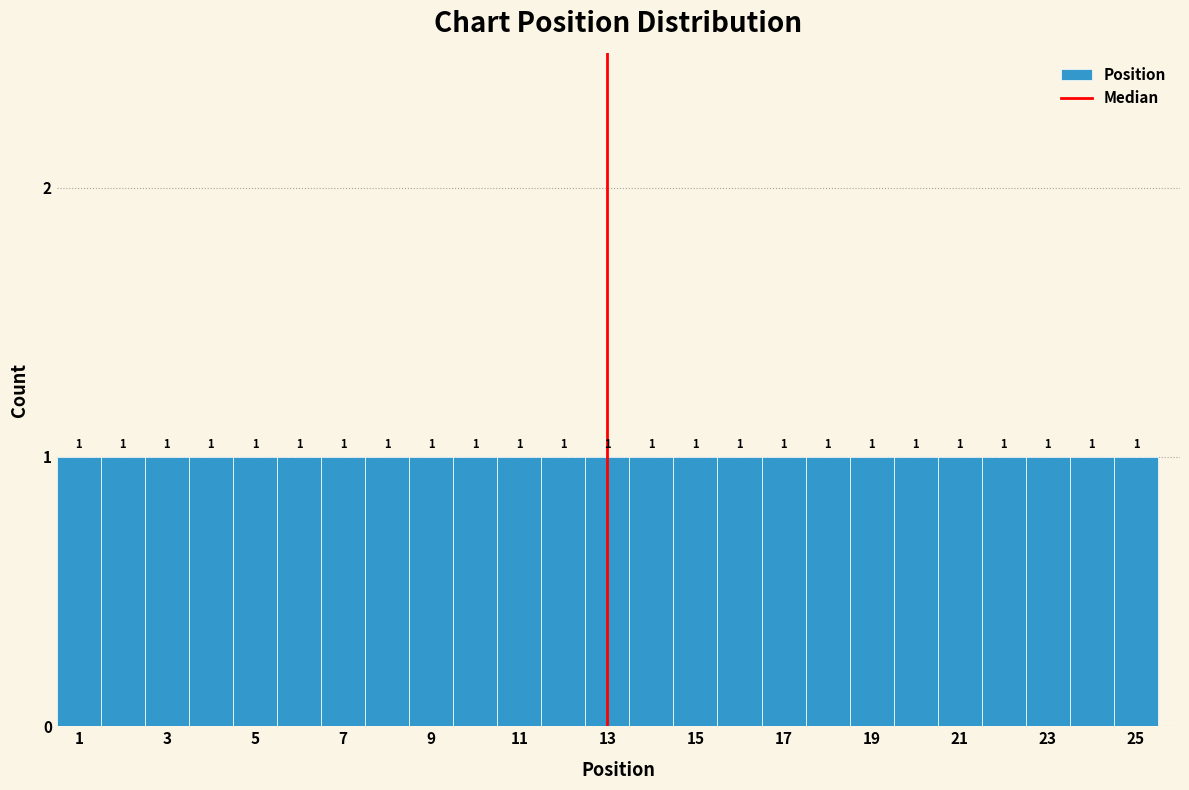

Reading left to right, transcribe this chart: for each bar, give the range it covers on the x-axis and its height. The bar edges are not printed on the chart, so give them approximately, as read against the axis.

0.5 to 1.5: 1
1.5 to 2.5: 1
2.5 to 3.5: 1
3.5 to 4.5: 1
4.5 to 5.5: 1
5.5 to 6.5: 1
6.5 to 7.5: 1
7.5 to 8.5: 1
8.5 to 9.5: 1
9.5 to 10.5: 1
10.5 to 11.5: 1
11.5 to 12.5: 1
12.5 to 13.5: 1
13.5 to 14.5: 1
14.5 to 15.5: 1
15.5 to 16.5: 1
16.5 to 17.5: 1
17.5 to 18.5: 1
18.5 to 19.5: 1
19.5 to 20.5: 1
20.5 to 21.5: 1
21.5 to 22.5: 1
22.5 to 23.5: 1
23.5 to 24.5: 1
24.5 to 25.5: 1